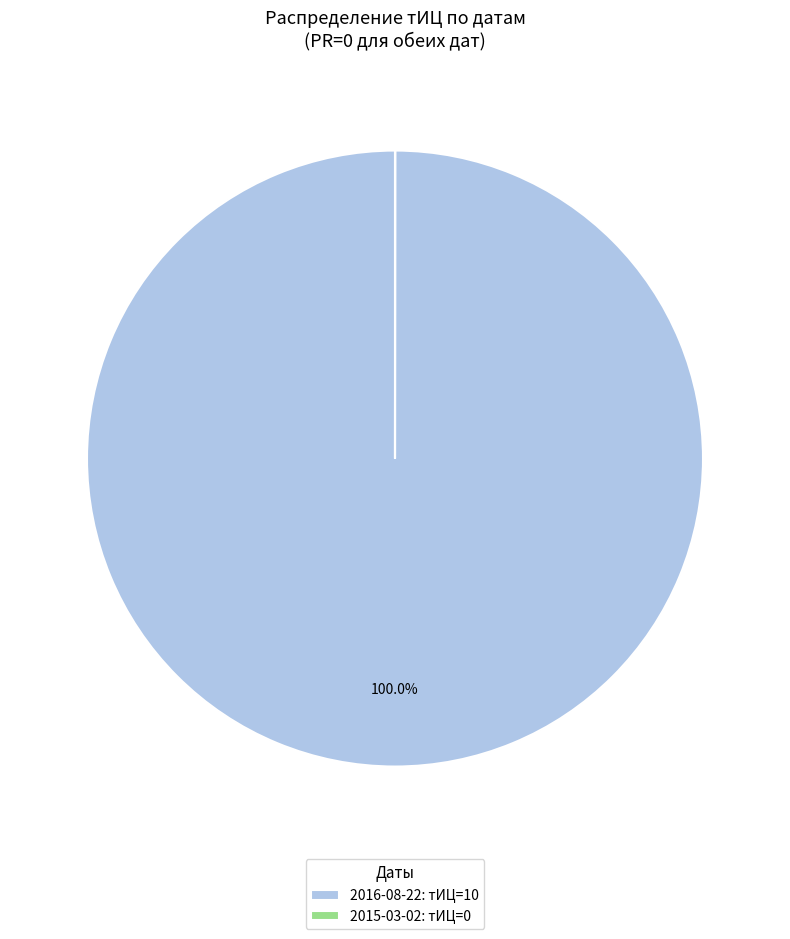

What is the majority slice?

2016-08-22: тИЦ=10